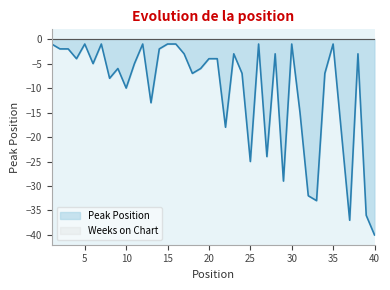

Which category has the lowest value across all series?

40